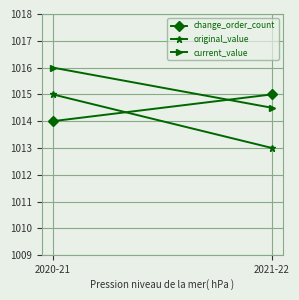

Where is change_order_count nearest to the value 1014?

2020-21